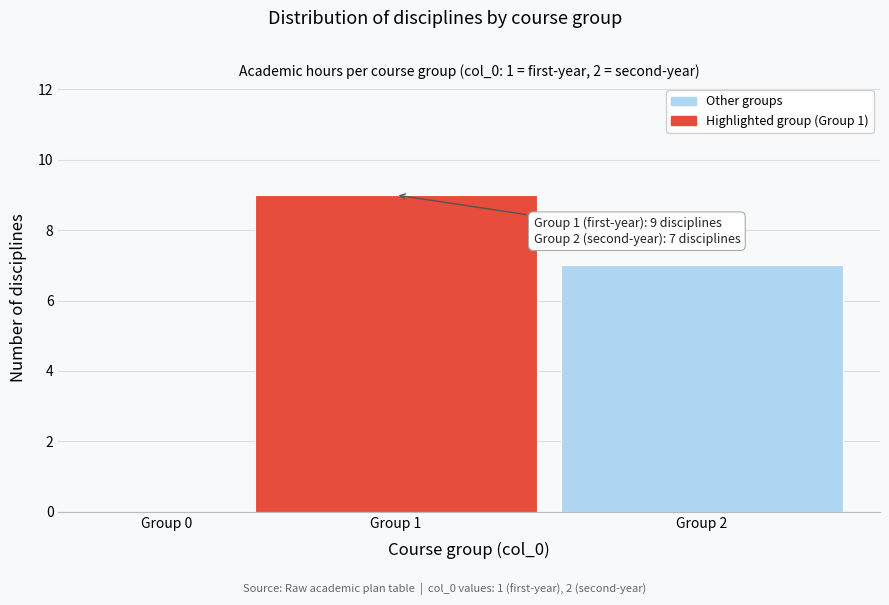

Reading left to right, what are all the values shown in this chart?

Group 0=0	Group 1=9	Group 2=7